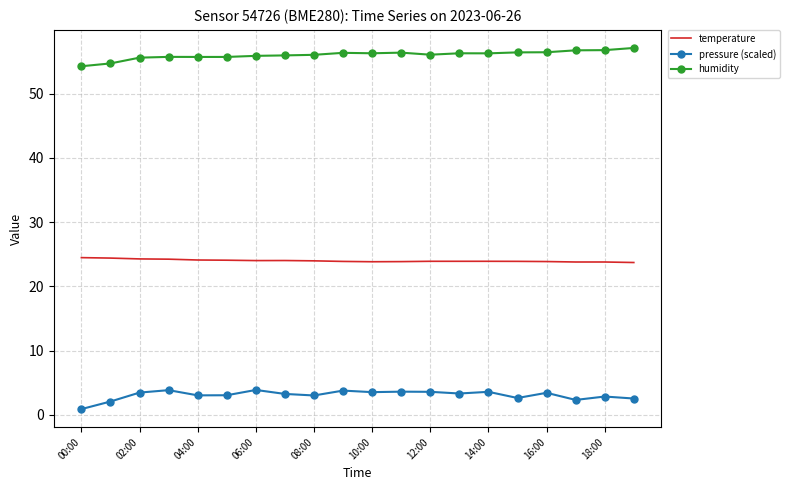

What is the minimum value for temperature?

23.7